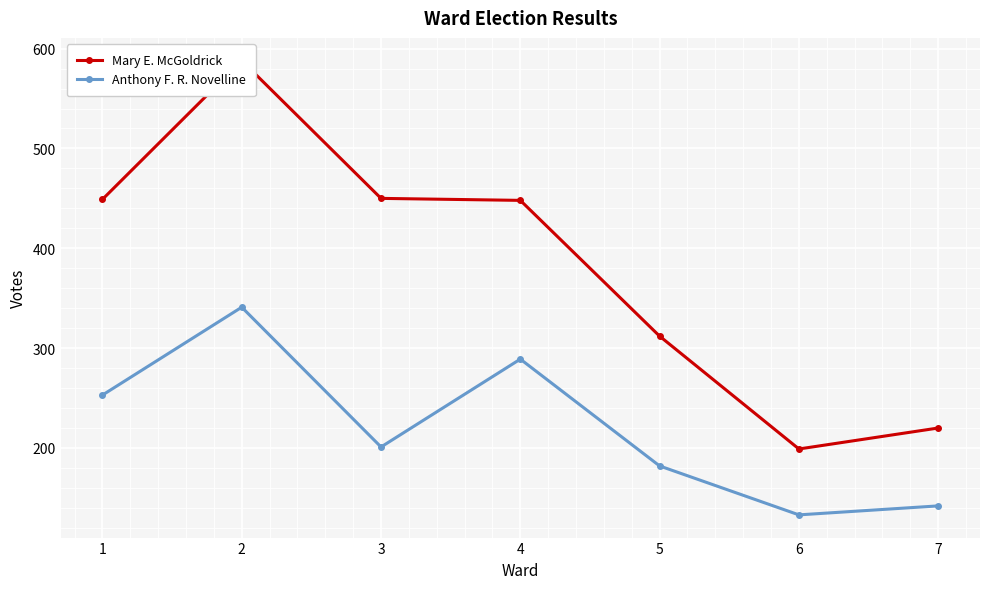

Reading left to right, transcribe all the data shown in this chart.

Mary E. McGoldrick: 449	588	450	448	312	199	220
Anthony F. R. Novelline: 253	341	201	289	182	133	142